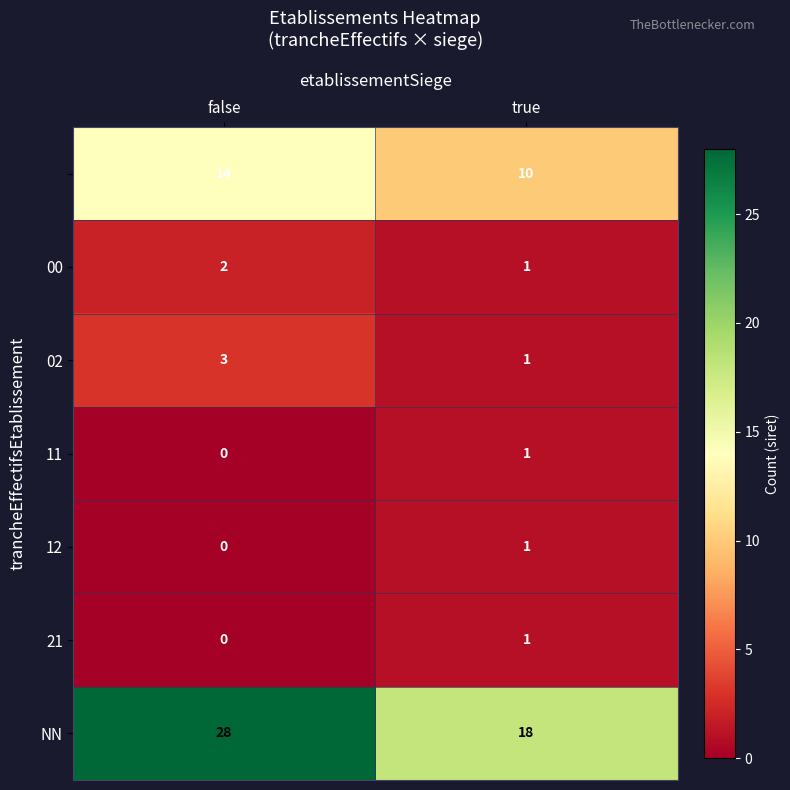

What is the total value across all series at true?

33